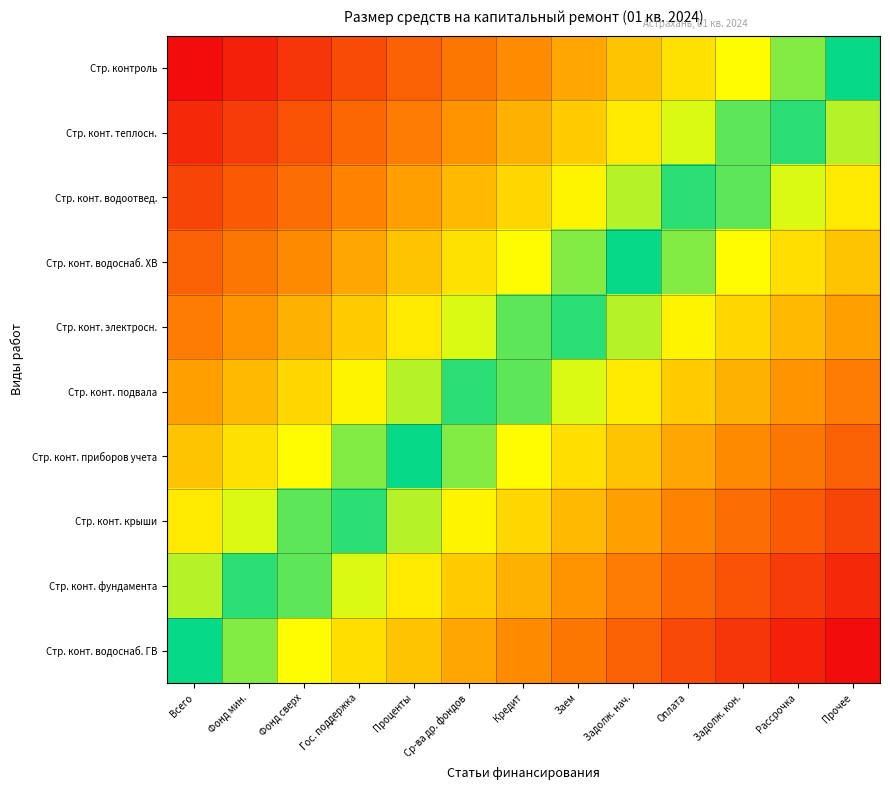

Rank the series by their maximum value, from highest to lowest.

Стр. конт. водоснаб. ГВ, Стр. конт. фундамента, Стр. конт. крыши, Стр. конт. приборов учета, Стр. конт. подвала, Стр. конт. электросн., Стр. конт. водоснаб. ХВ, Стр. конт. водоотвед., Стр. конт. теплосн., Стр. контроль